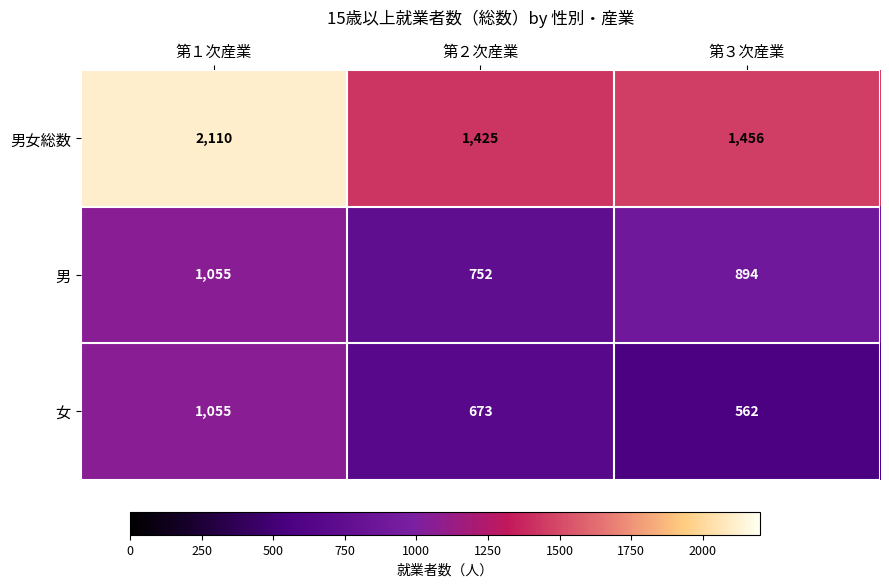

What is the spread (max minus min) of values at 第３次産業?

894